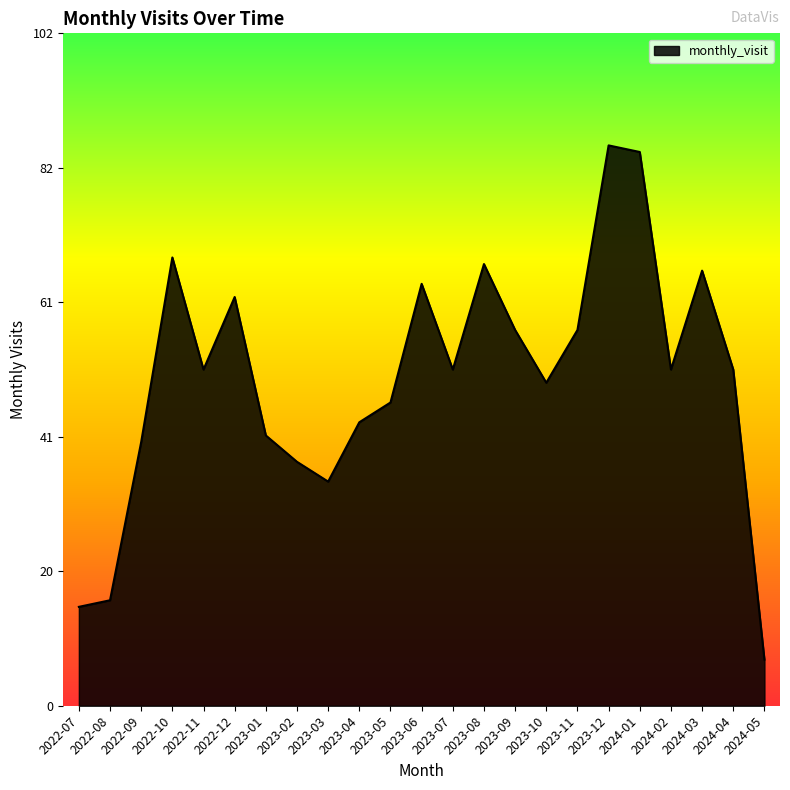

Between 2023-12 and 2023-07, which is larger?

2023-12